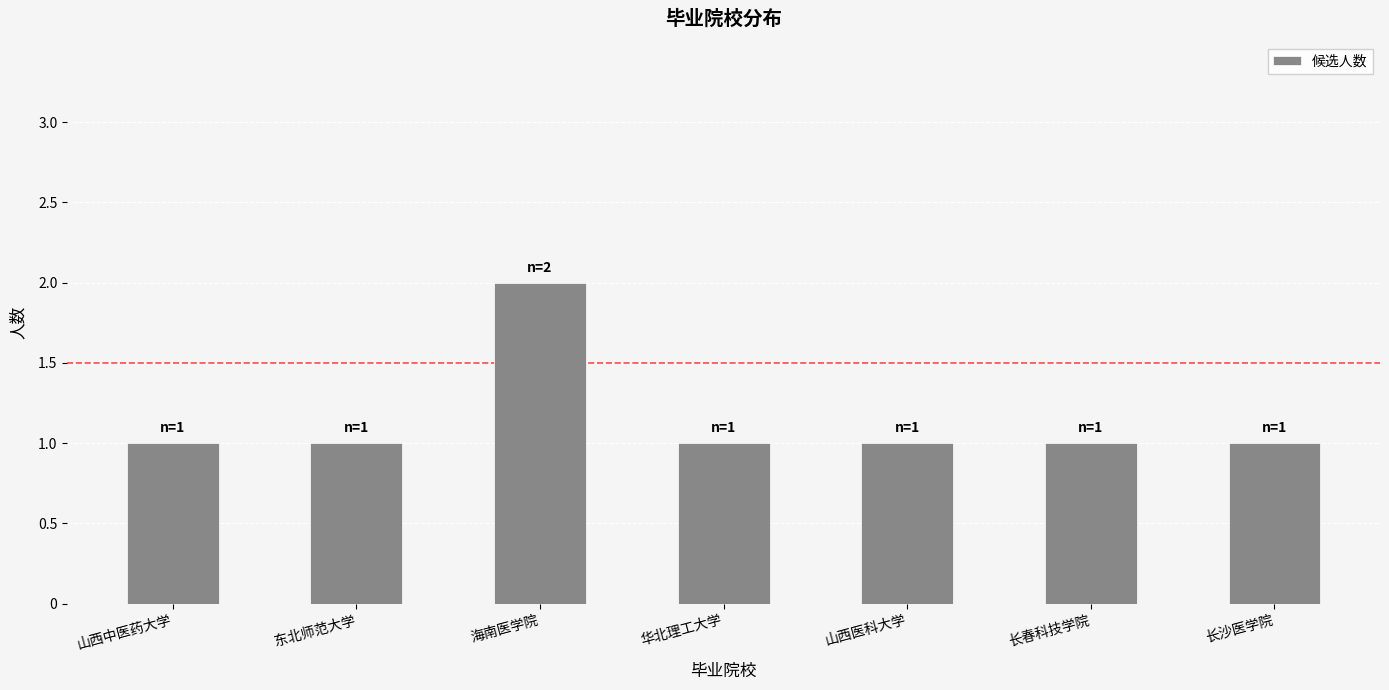

Is it true that the value at 华北理工大学 is 1?

True